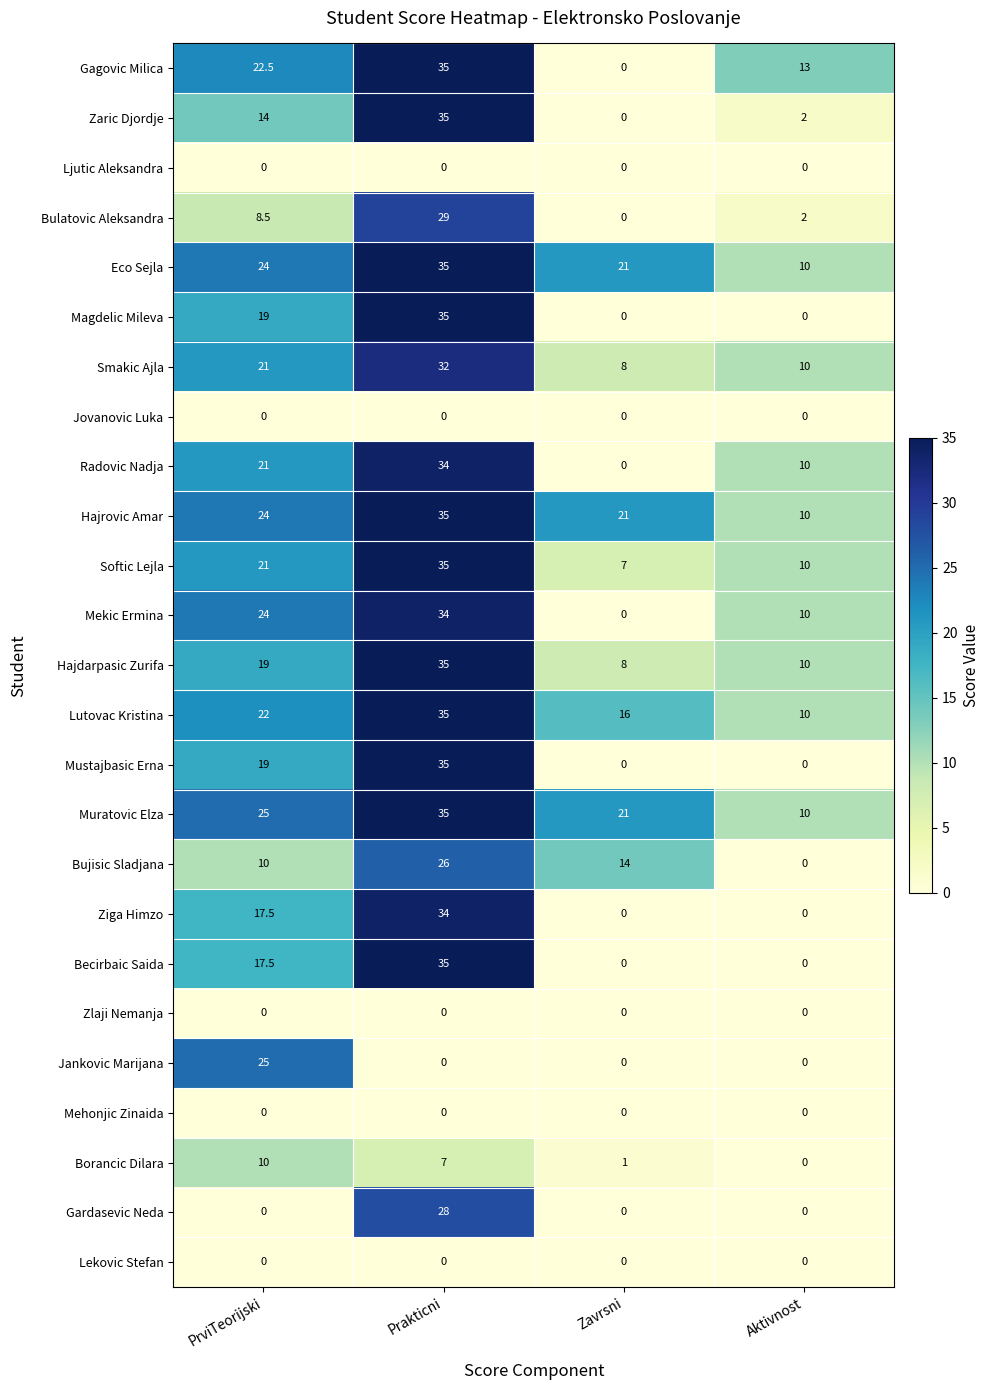

What is the difference between the Ziga Himzo values at Prakticni and Zavrsni?

34.0